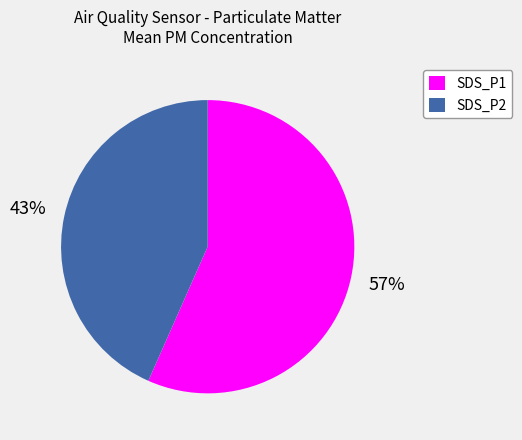

How many segments does this pie chart have?

2